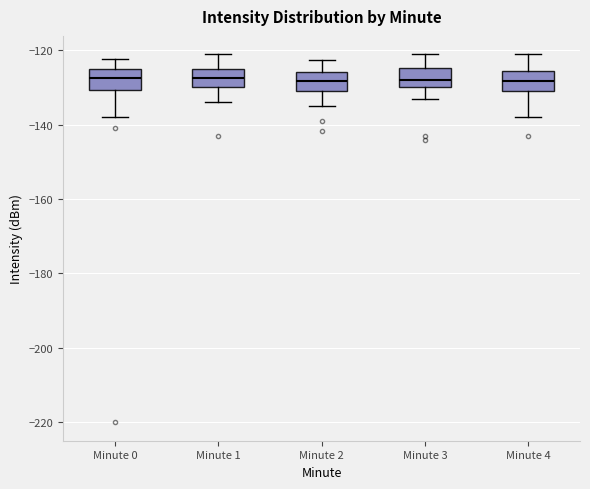

Where does the upper whisker of the box for Minute 4 end on the y-axis? The values are not printed on the chart, so give them approximately, as read against the axis.

-122